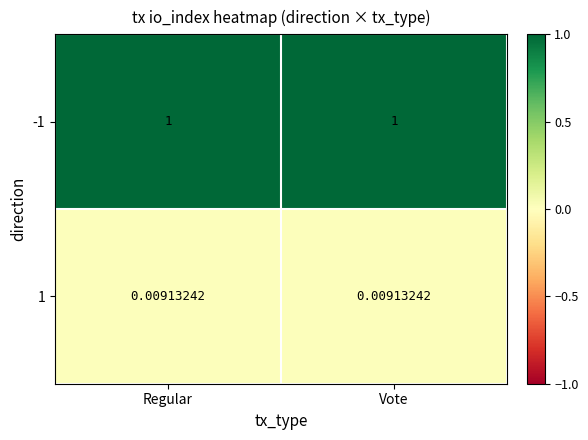

What is the total value across all series at Vote?

1.0